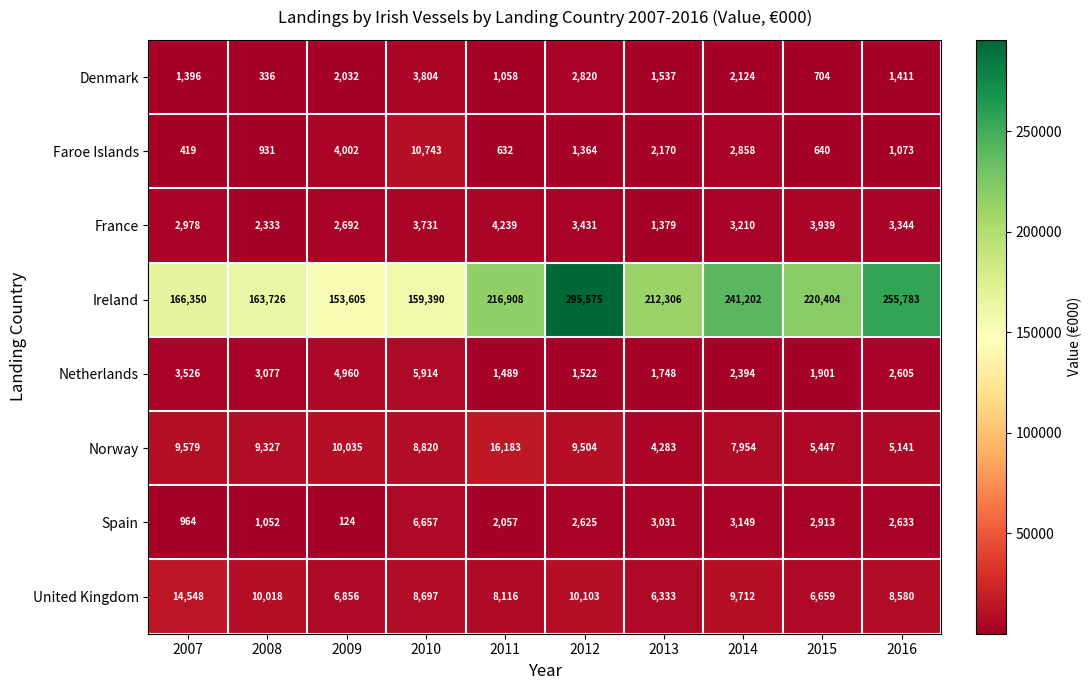

Is it true that Ireland equals 220980 at 2010?

False